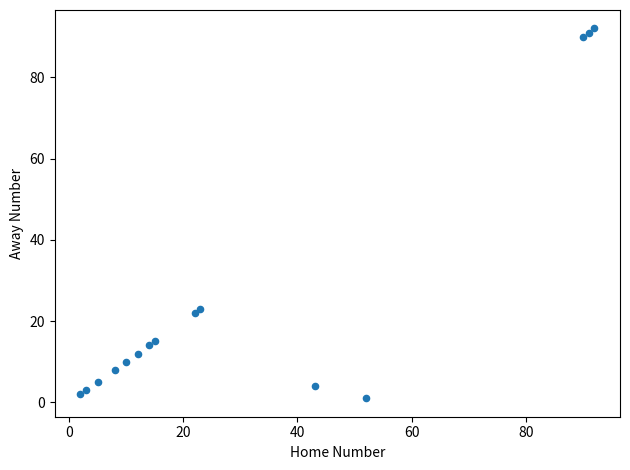

What is the range of X values (max minus min)?

90